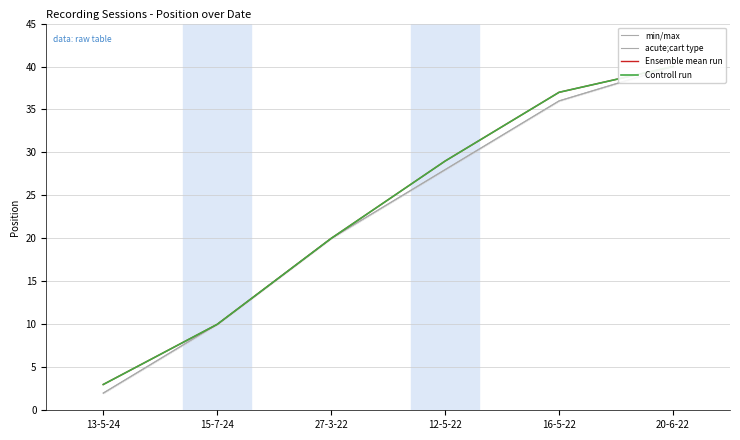

True or false: Controll run and acute;cart type intersect in this chart.

False